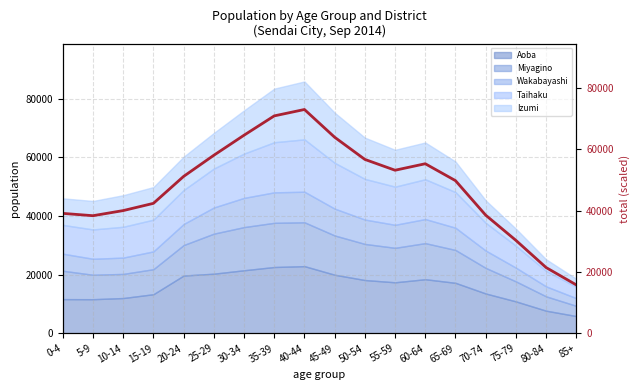

What is the minimum value for Aoba?

5896